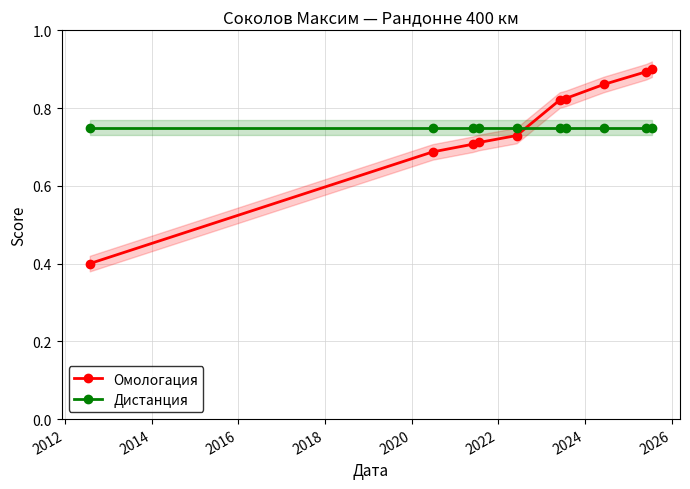

How many times do Омологация and Дистанция cross each other?

1